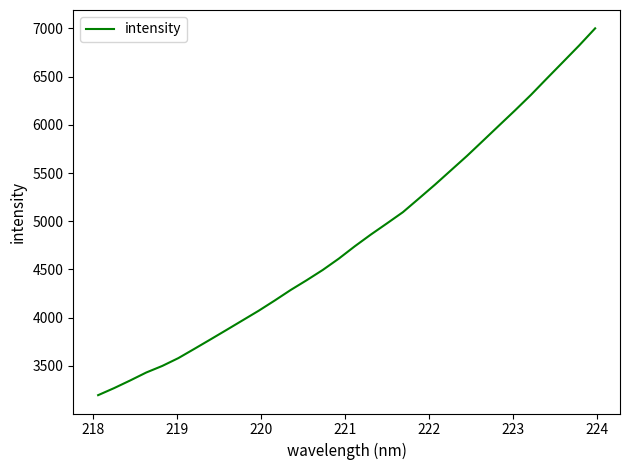

Reading left to right, what are all the values shown in this chart?

3194.9	3268.4	3347.6	3430.1	3498.4	3579.5	3675.7	3773.2	3871.7	3971.1	4070.4	4176.5	4286.2	4387.9	4494.1	4611.5	4740.1	4861.5	4976.8	5093.8	5235.9	5379.2	5528.5	5677.8	5835.0	5993.1	6150.5	6312.3	6483.7	6653.0	6823.1	7001.3